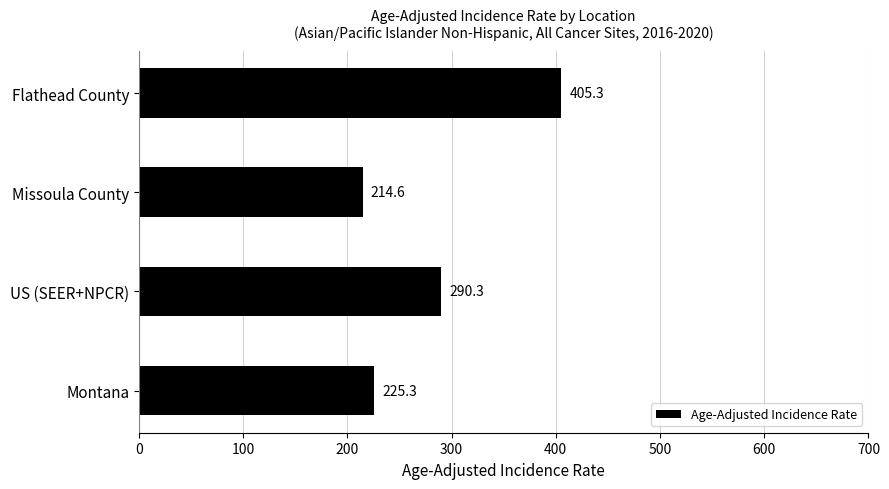

Are the bars grouped side by side (vs. stacked)?

No